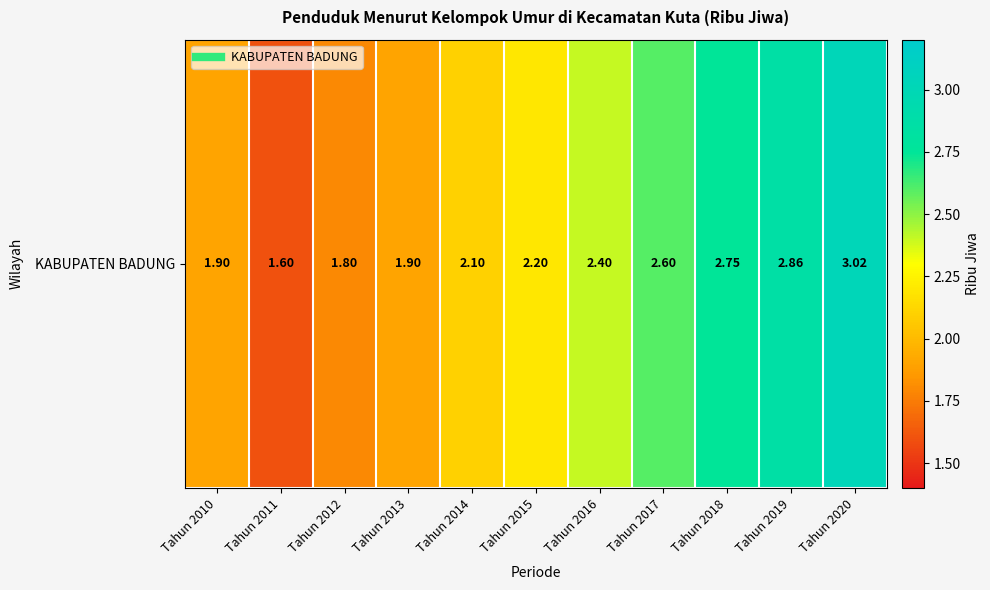

Which category has the lowest value across all series?

Tahun 2011